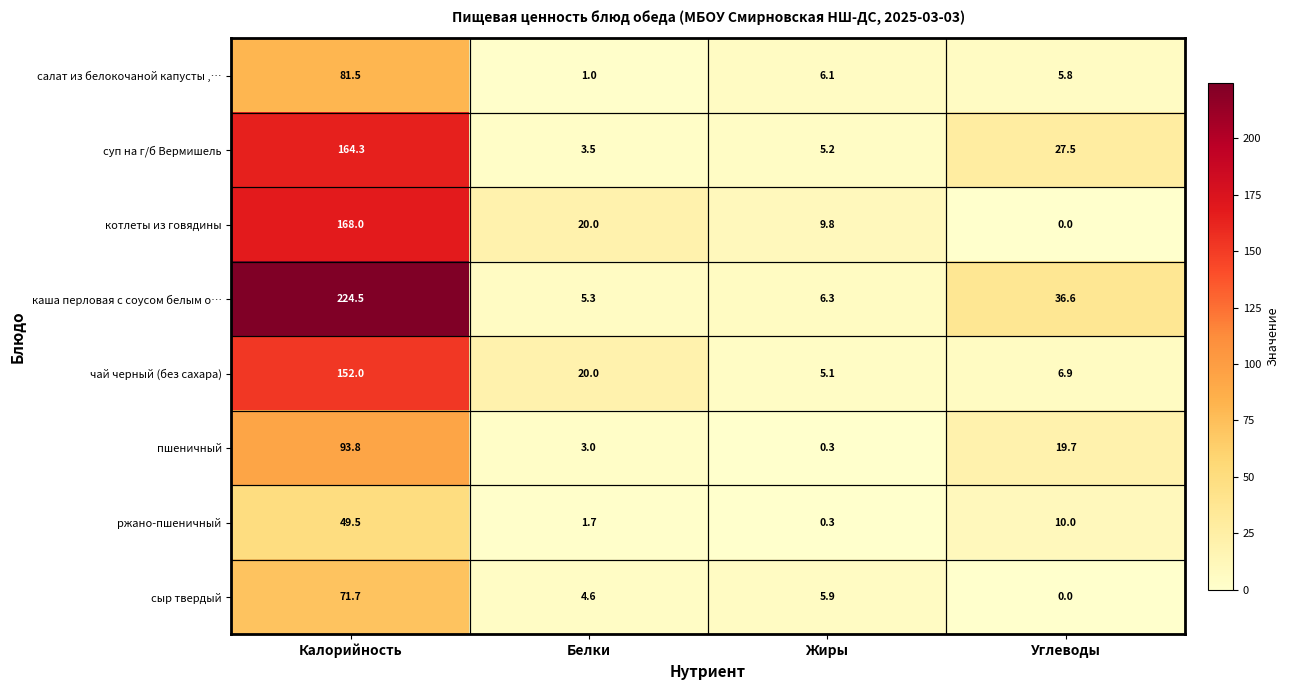

Rank the series by their maximum value, from lowest to highest.

ржано-пшеничный, сыр твердый, салат из белокочаной капусты ,…, пшеничный, чай черный (без сахара), суп на г/б Вермишель, котлеты из говядины, каша перловая с соусом белым о…